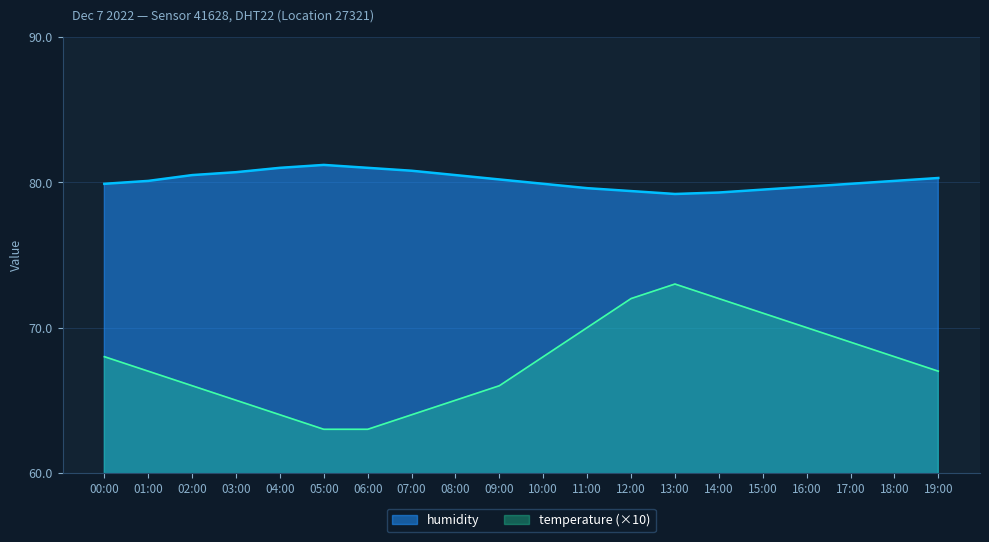

At how many categories does at least one series exceed 78?

20